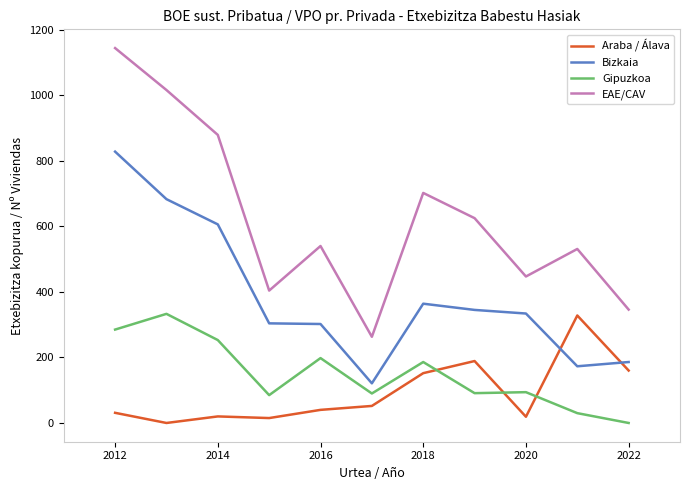

What is the maximum value for Bizkaia?

828